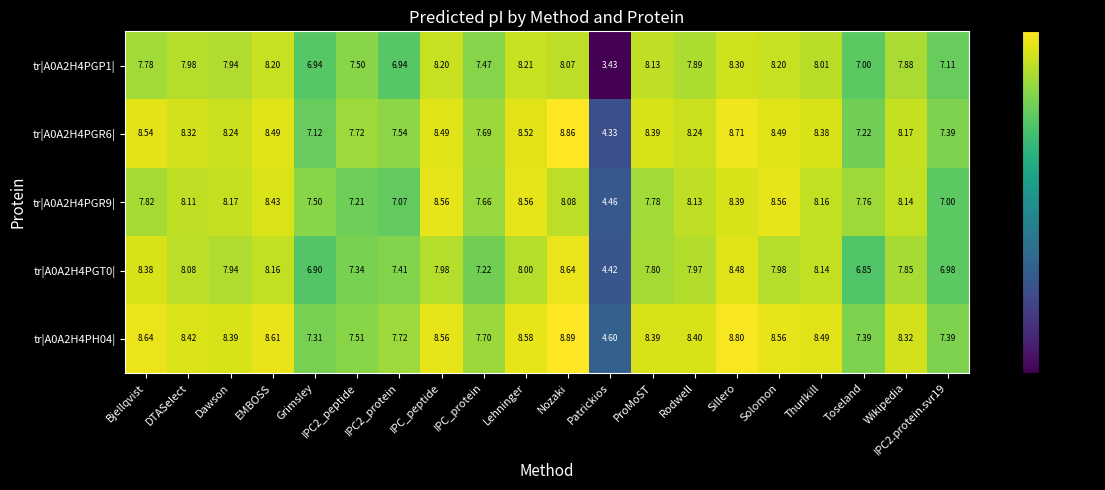

What is the total value across all series at Thurlkill?

41.2